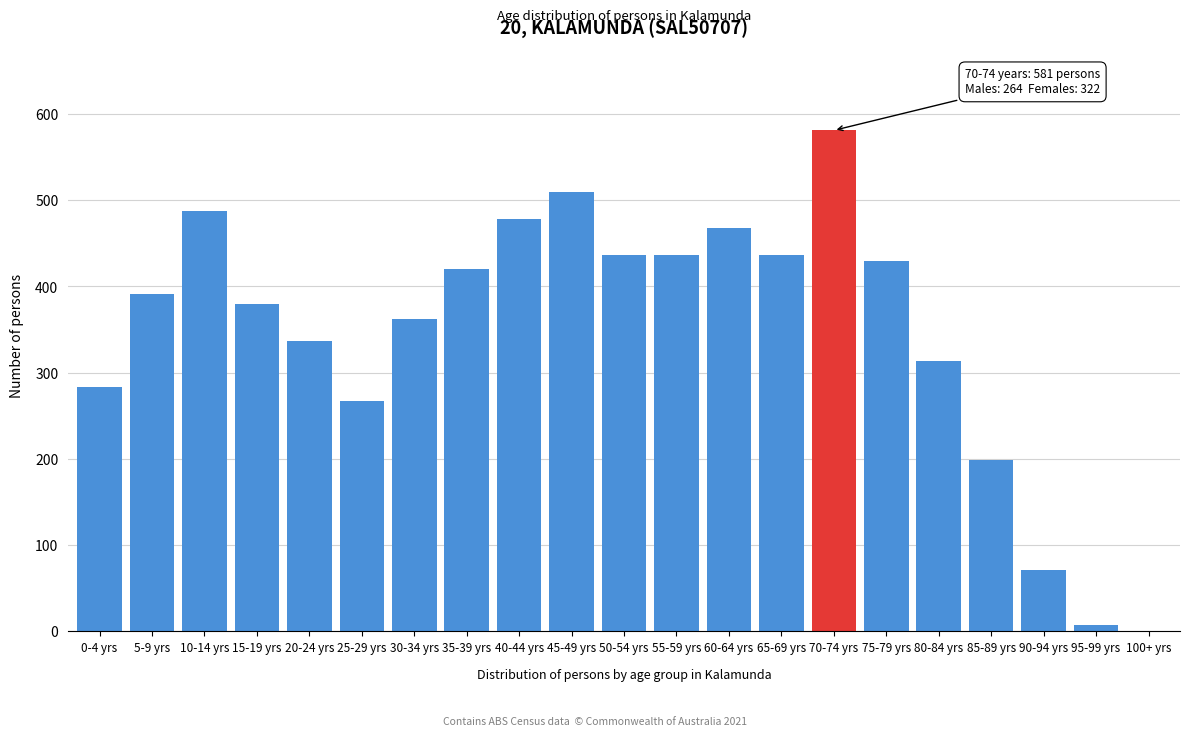

Reading left to right, list all the values displayed in this chart.

0-4 yrs=283	5-9 yrs=391	10-14 yrs=488	15-19 yrs=380	20-24 yrs=337	25-29 yrs=267	30-34 yrs=362	35-39 yrs=420	40-44 yrs=478	45-49 yrs=509	50-54 yrs=436	55-59 yrs=436	60-64 yrs=468	65-69 yrs=436	70-74 yrs=581	75-79 yrs=429	80-84 yrs=313	85-89 yrs=199	90-94 yrs=71	95-99 yrs=7	100+ yrs=0